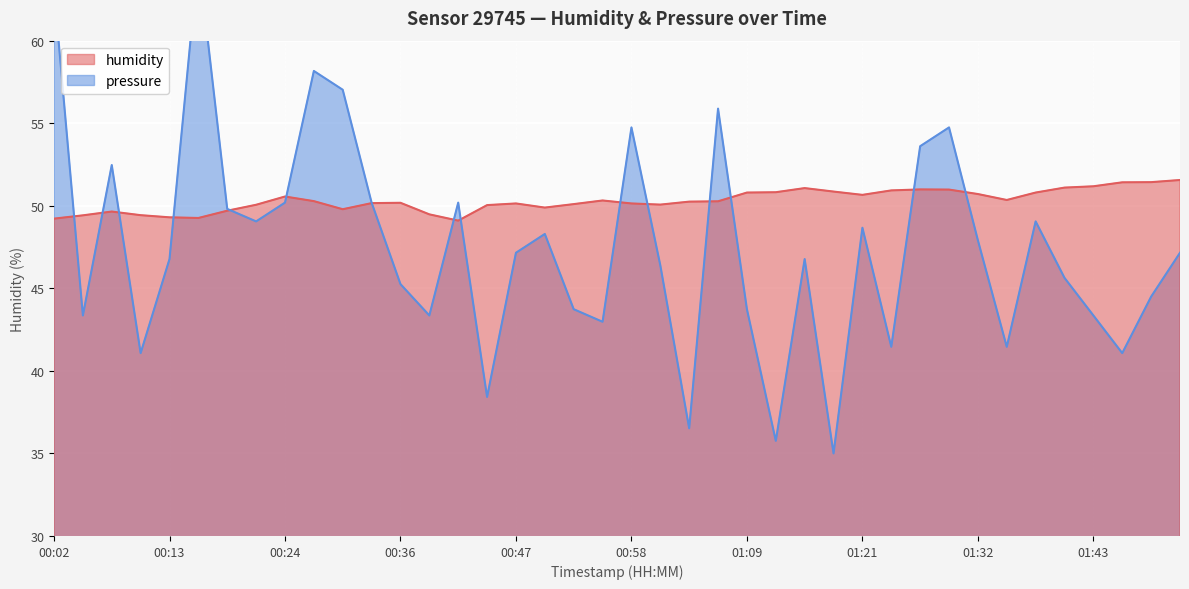

At which category does pressure_norm reach its first local peak?

00:07